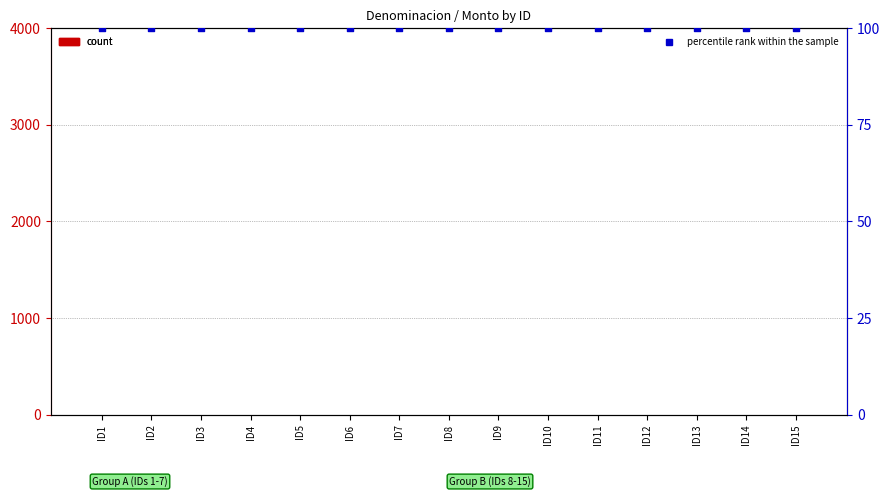

Which series has the widest spread of Y values?

count